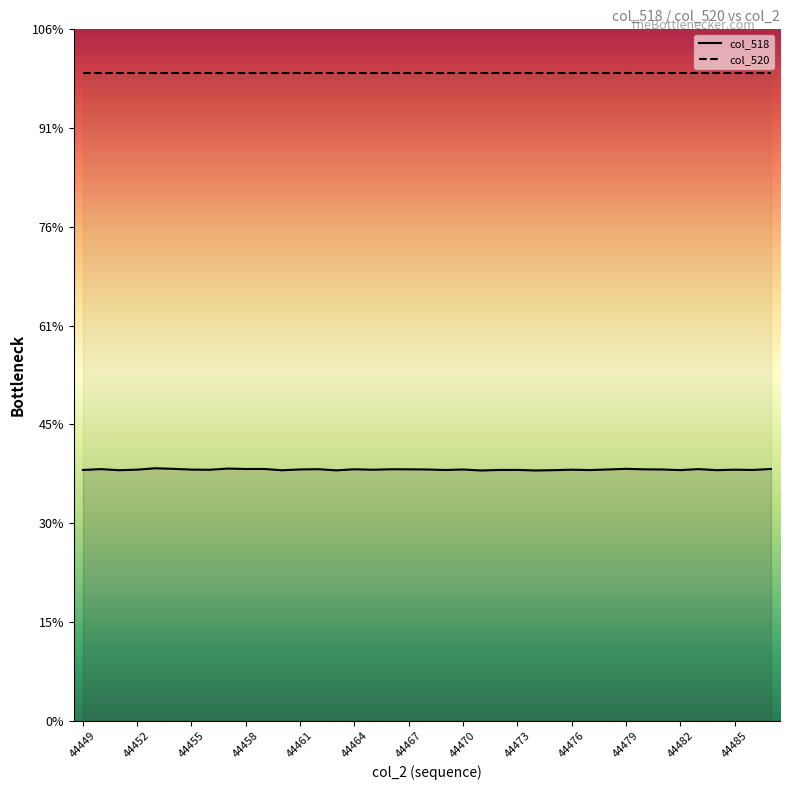

How many data points does each series have?

39